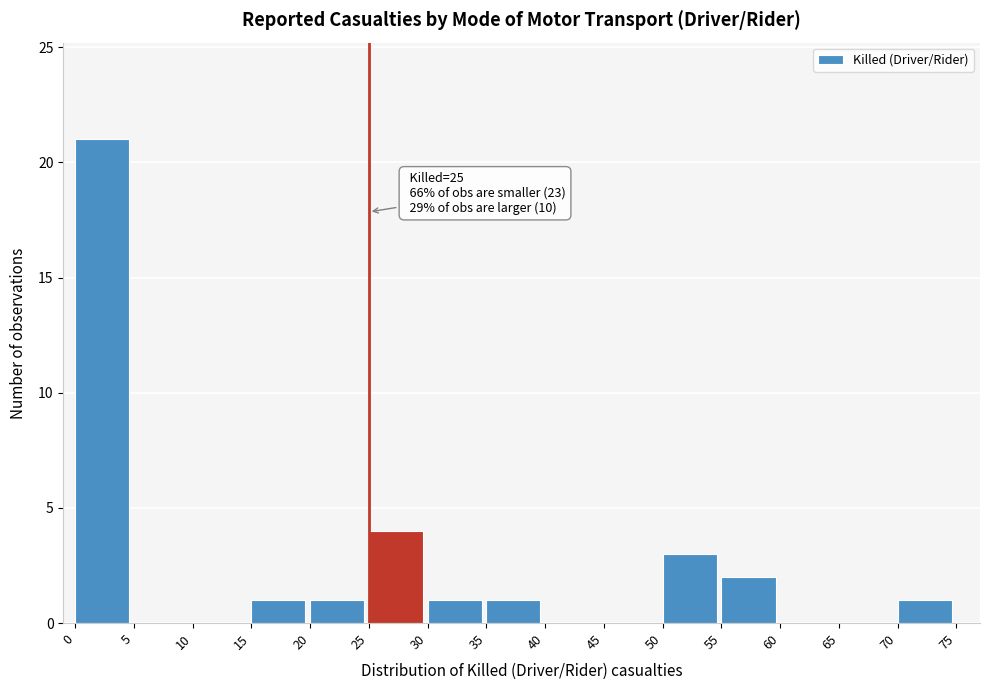

Over which range of the x-axis is the bar tallest?

0 to 5